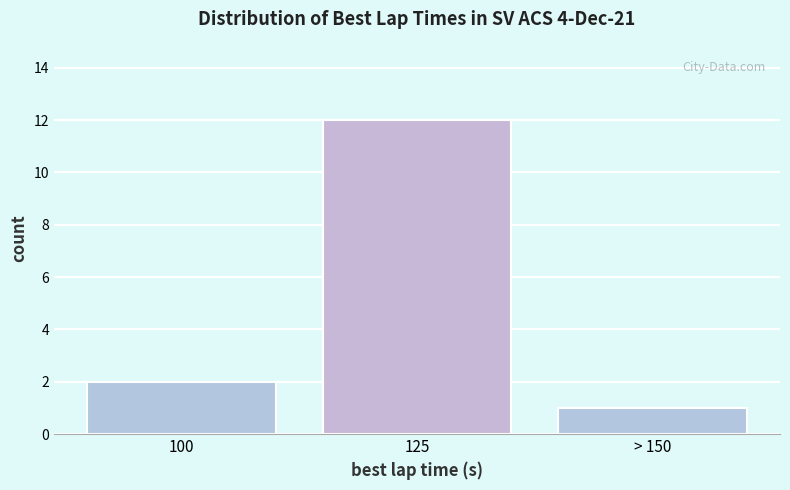

Reading left to right, extract all data points from this chart.

2	12	1